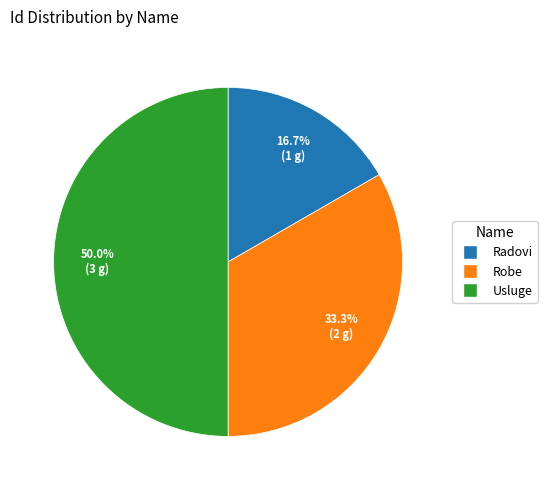

What is the ratio of the value at Robe to the value at Radovi?

2.0